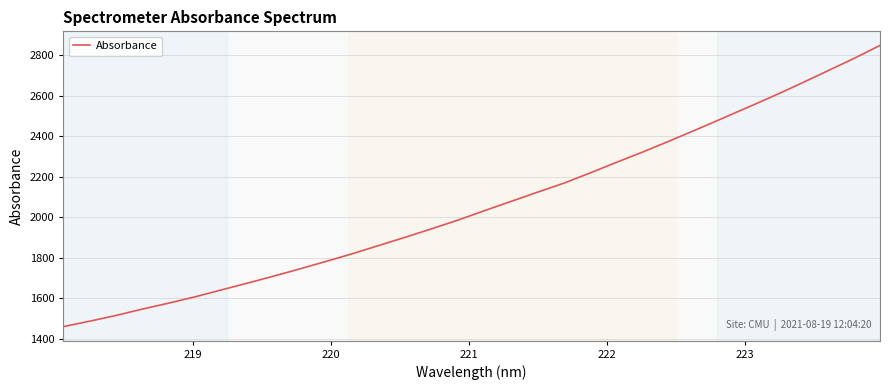

What is the difference between the maximum and minimum values?

1387.2